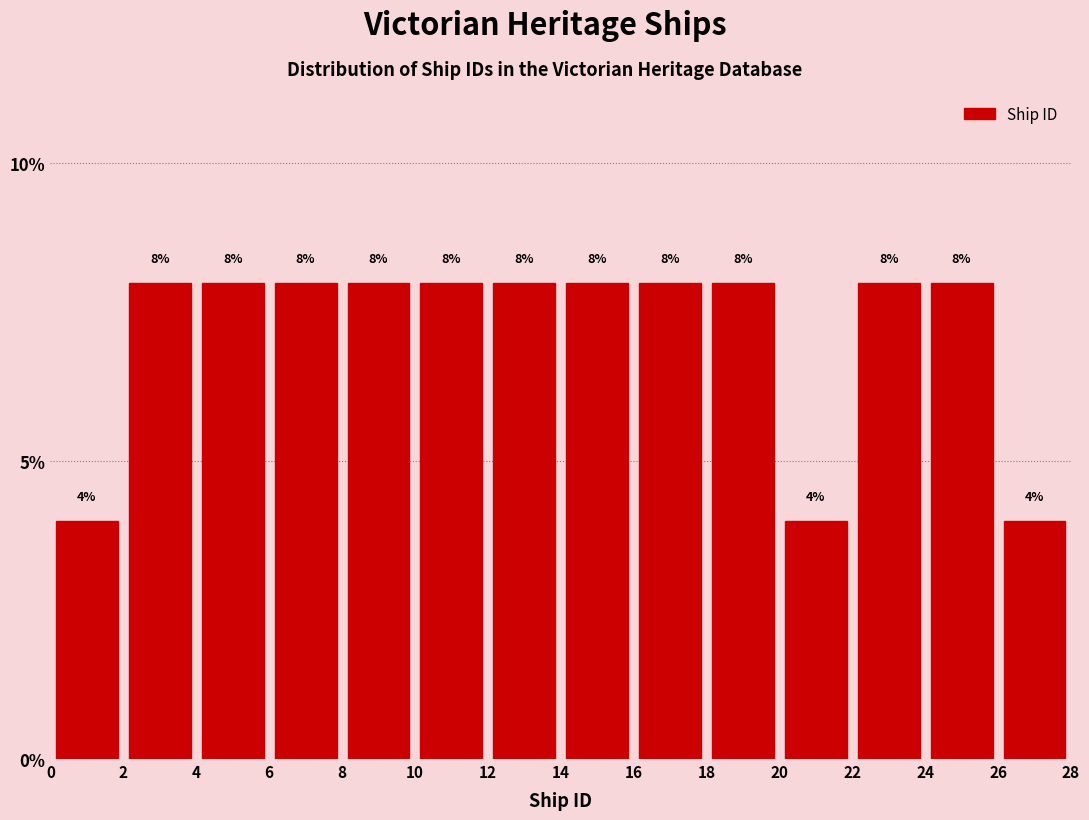

Reading left to right, transcribe this chart: for each bar, give the range it covers on the x-axis and its height.

0 to 2: 4
2 to 4: 8
4 to 6: 8
6 to 8: 8
8 to 10: 8
10 to 12: 8
12 to 14: 8
14 to 16: 8
16 to 18: 8
18 to 20: 8
20 to 22: 4
22 to 24: 8
24 to 26: 8
26 to 28: 4